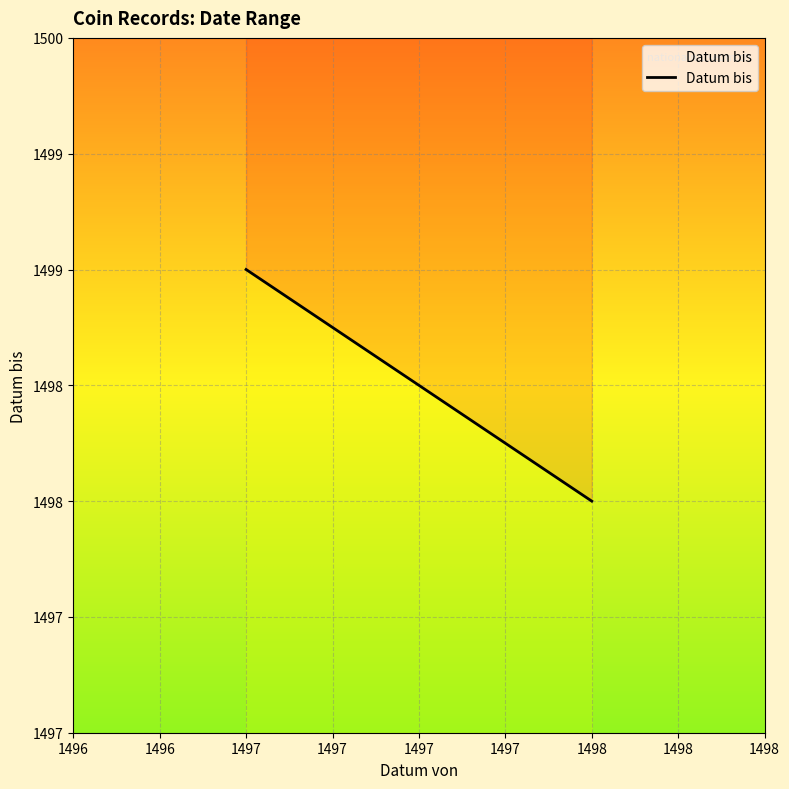

The chart shows a value of 1499 at 1497. True or false?

True